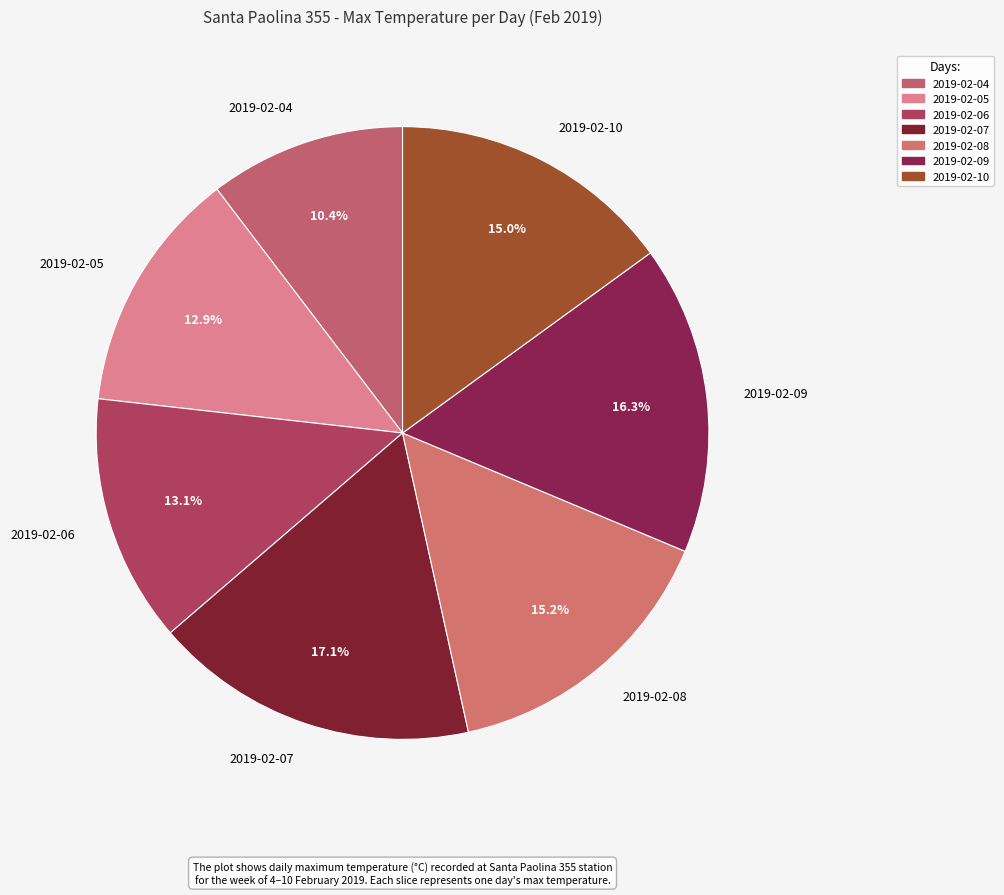

Combined, do 2019-02-08 and 2019-02-10 account for over 50%?

No